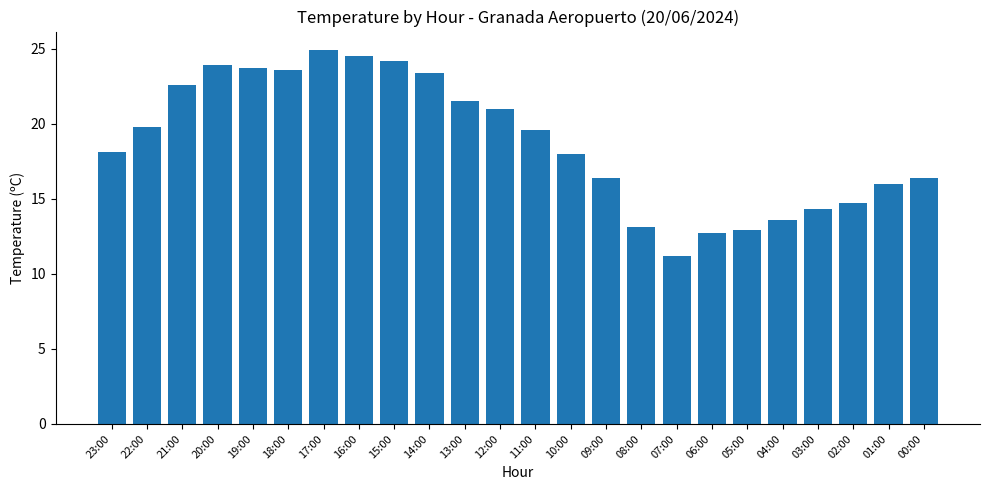

Does the chart contain stacked bars?

No